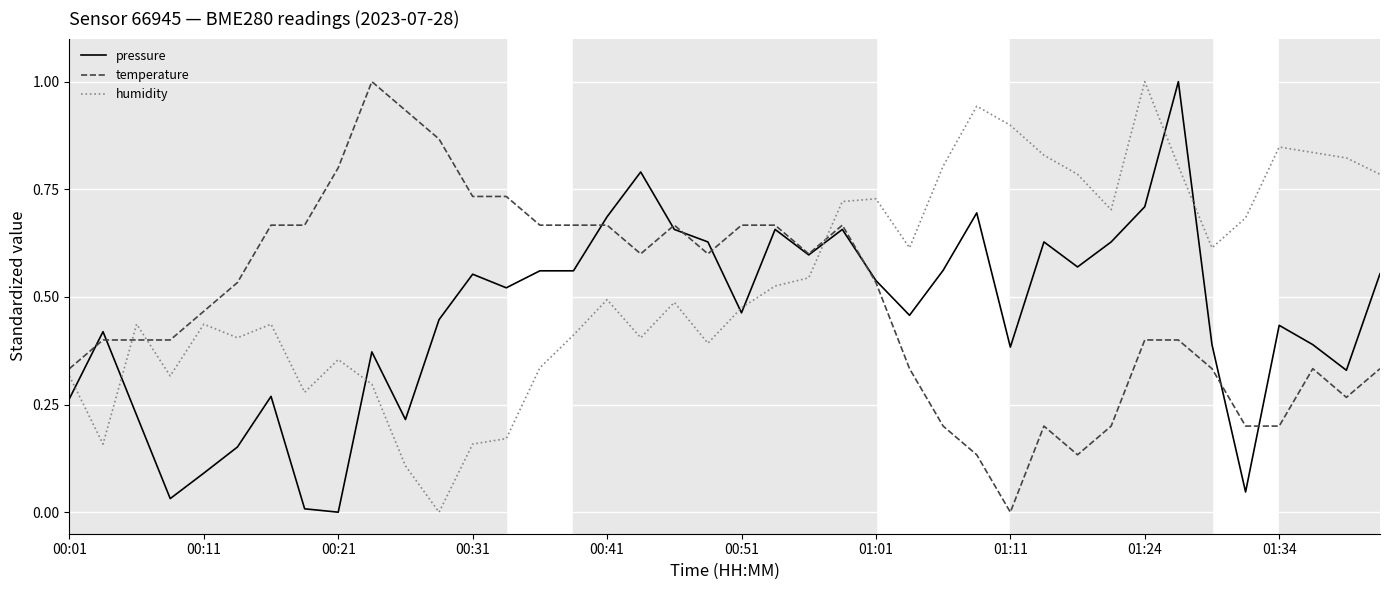

Rank the series by their average value, from highest to lowest.

humidity, temperature, pressure